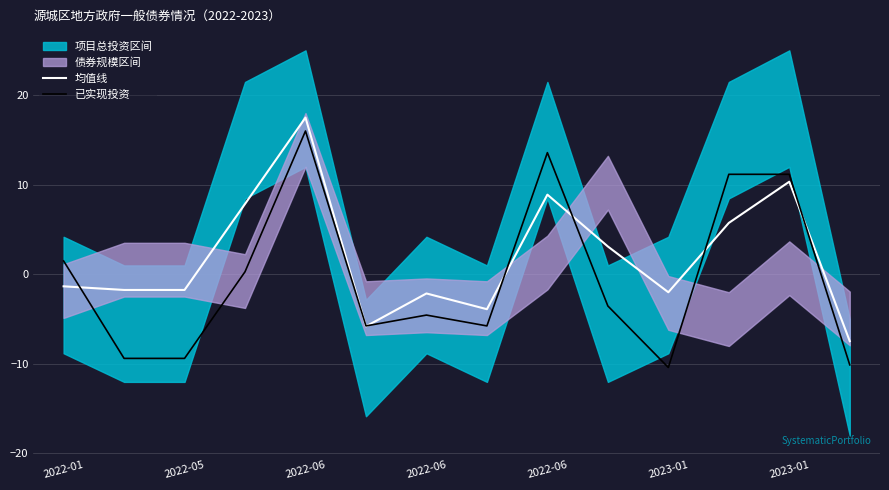

The value of 均值线 at 2022-06 is -2.1. True or false?

True